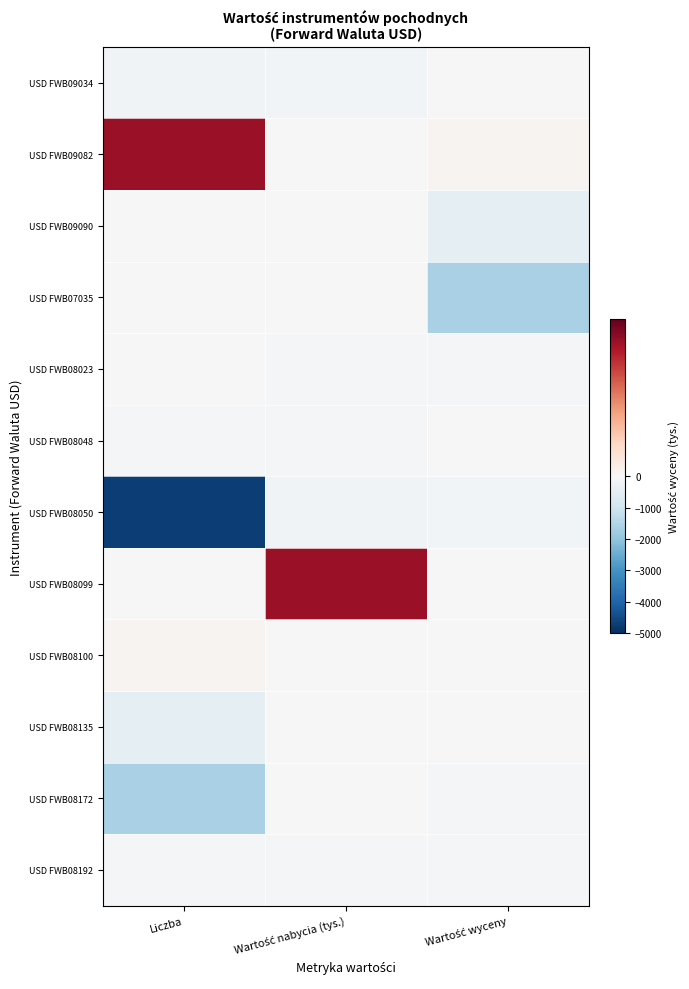

Which series changed the most between Liczba and Wartość wyceny?

USD FWB08050